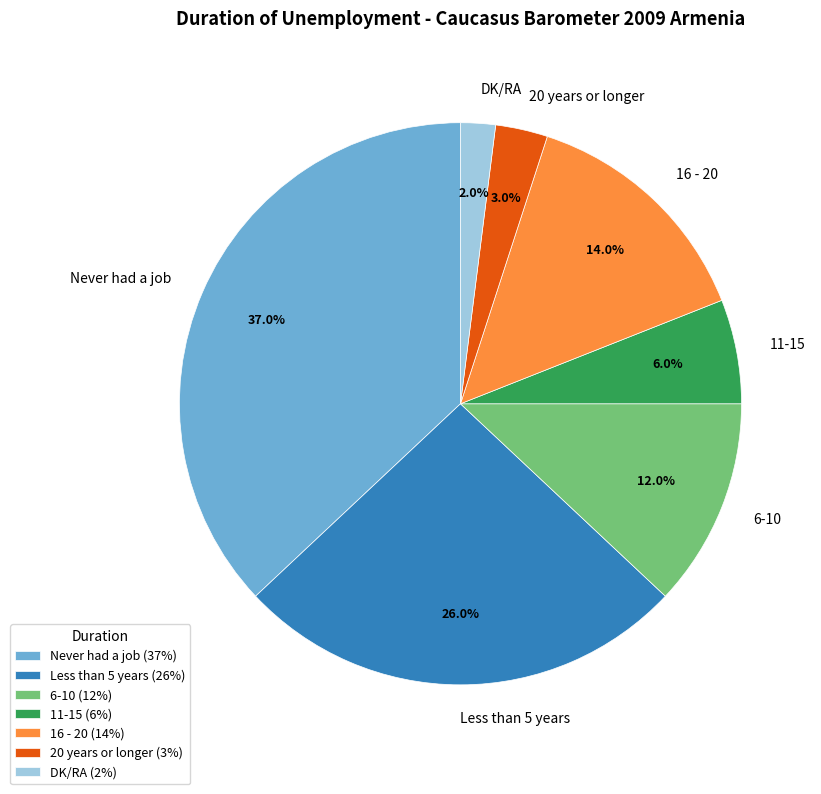

How many segments does this pie chart have?

7